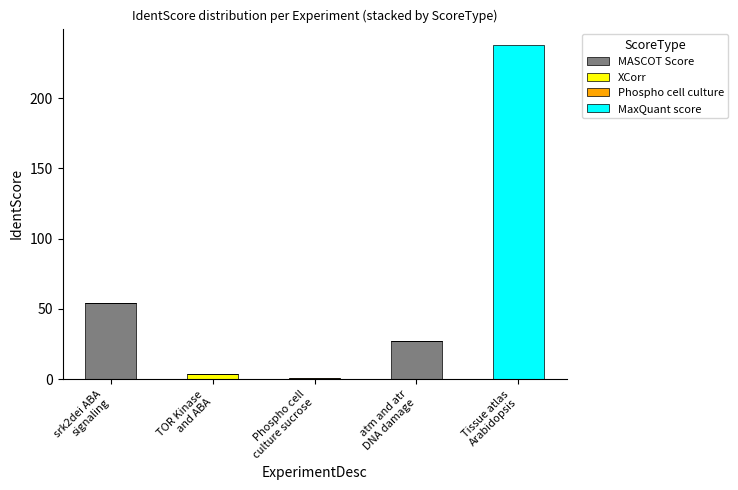

What is the maximum value for MASCOT Score?

54.0